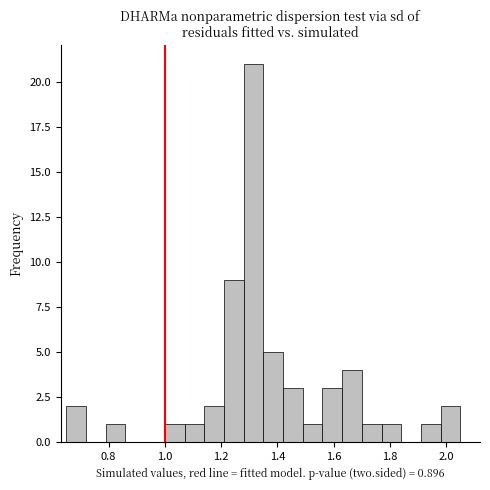

Read against the x-axis, roughly where is the centre of the tallest bar?

1.32